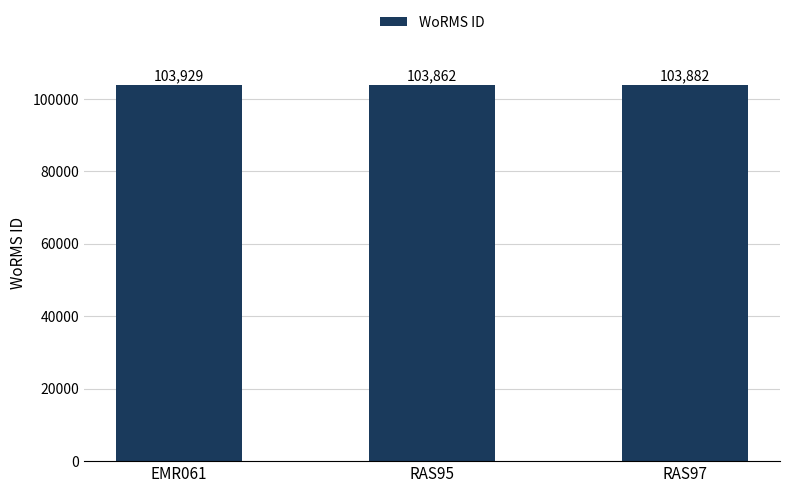

Count the number of data series in this chart.

1